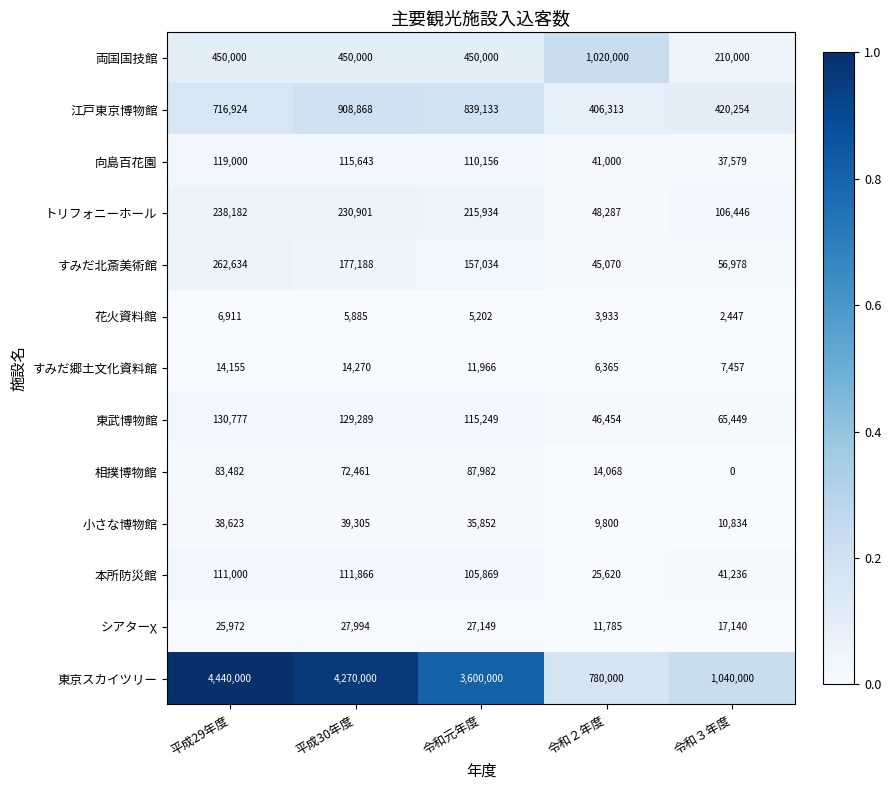

Which series changed the most between 令和元年度 and 令和３年度?

東京スカイツリー